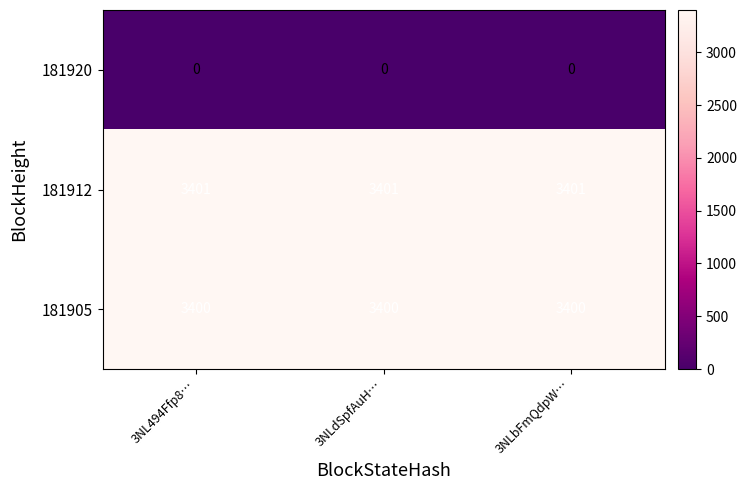

What is the maximum value shown in the chart?

3401